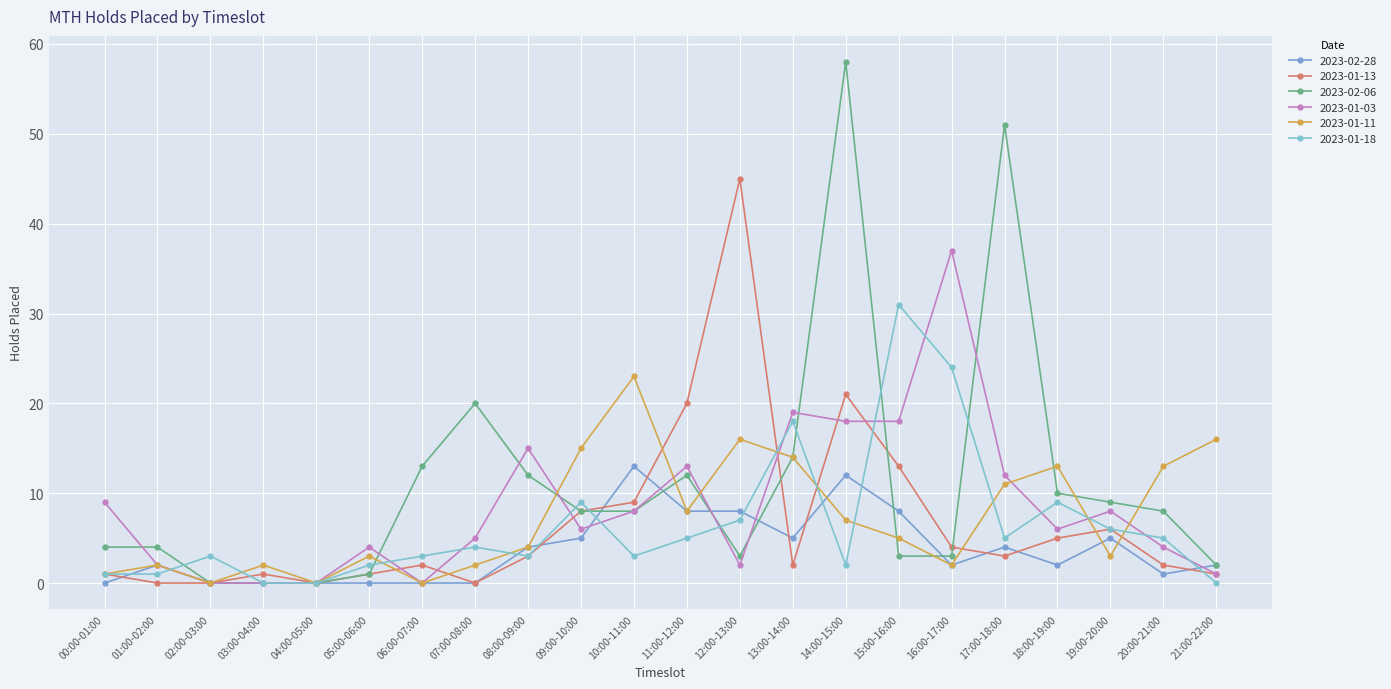

How many interior local peaks does the 2023-01-18 series have?

6